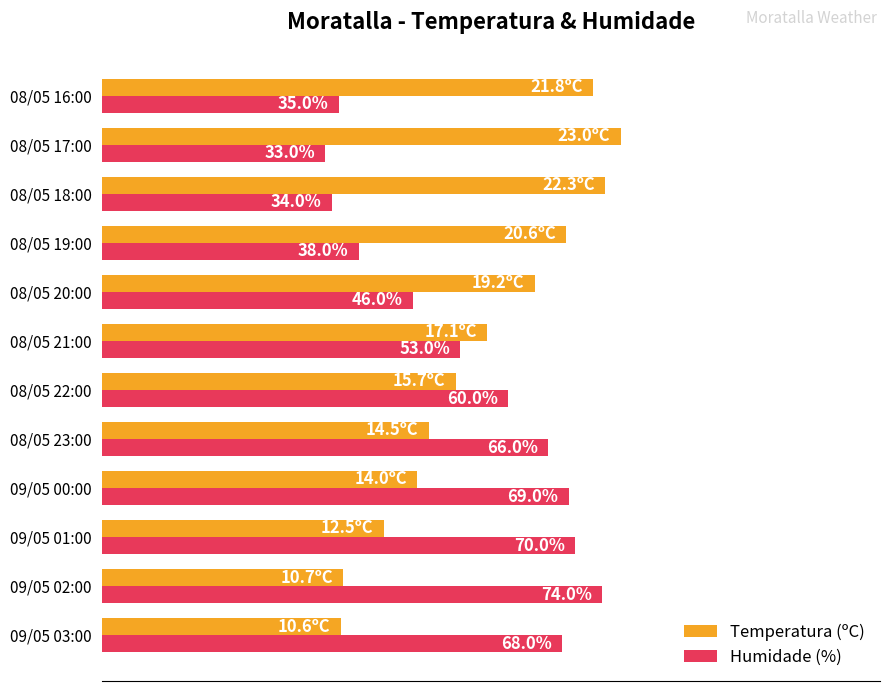

Which category has the highest value in the Temperatura (ºC) series?

08/05 17:00